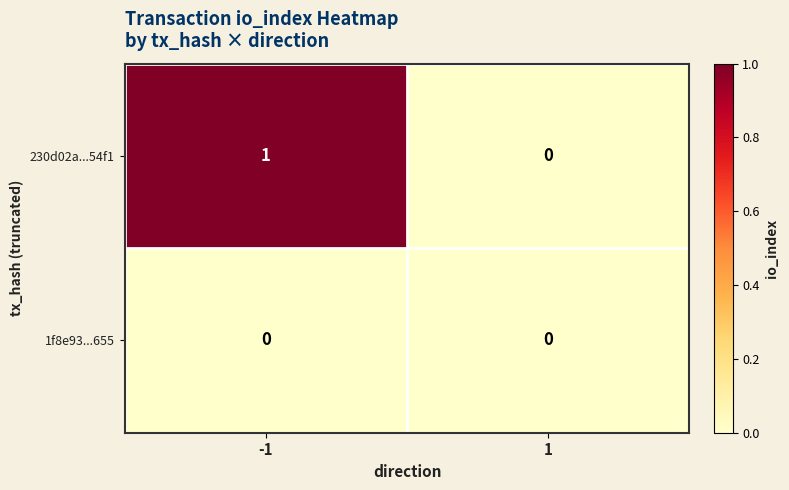

Which series has the largest total across all categories?

230d02a...54f1